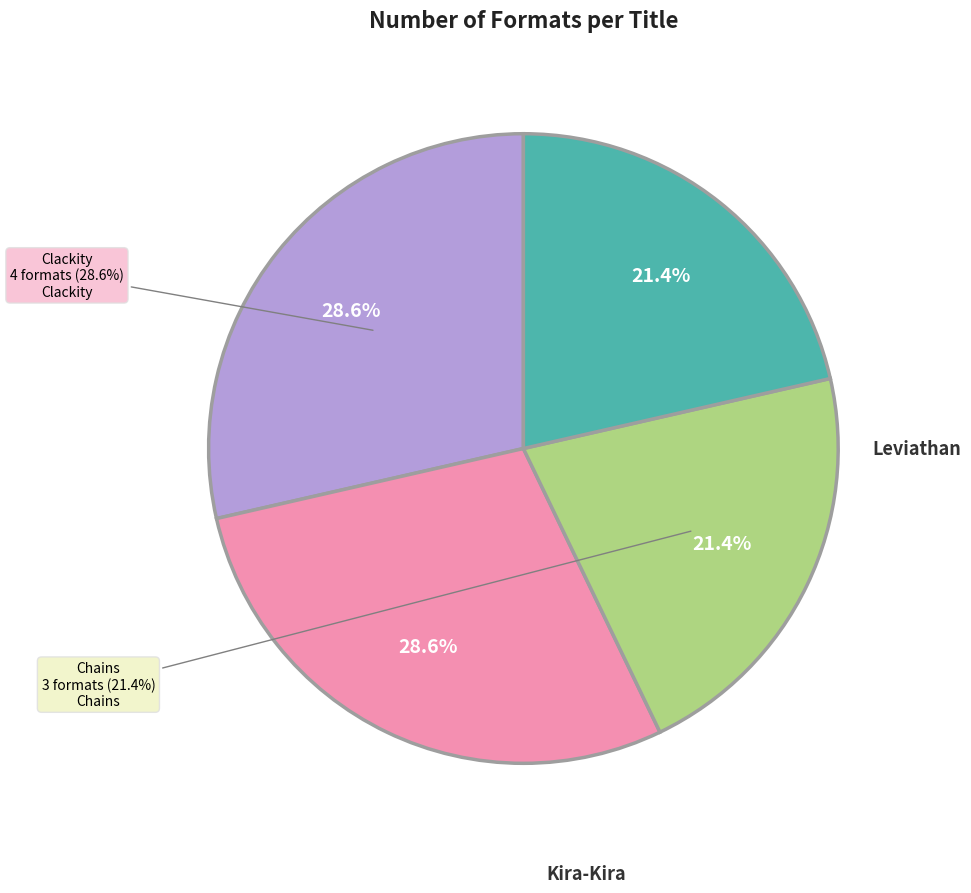

To the nearest percent, what is the average slice percentage?

25%